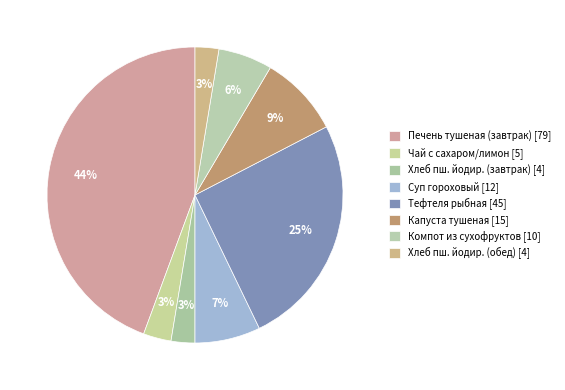

How many segments does this pie chart have?

8